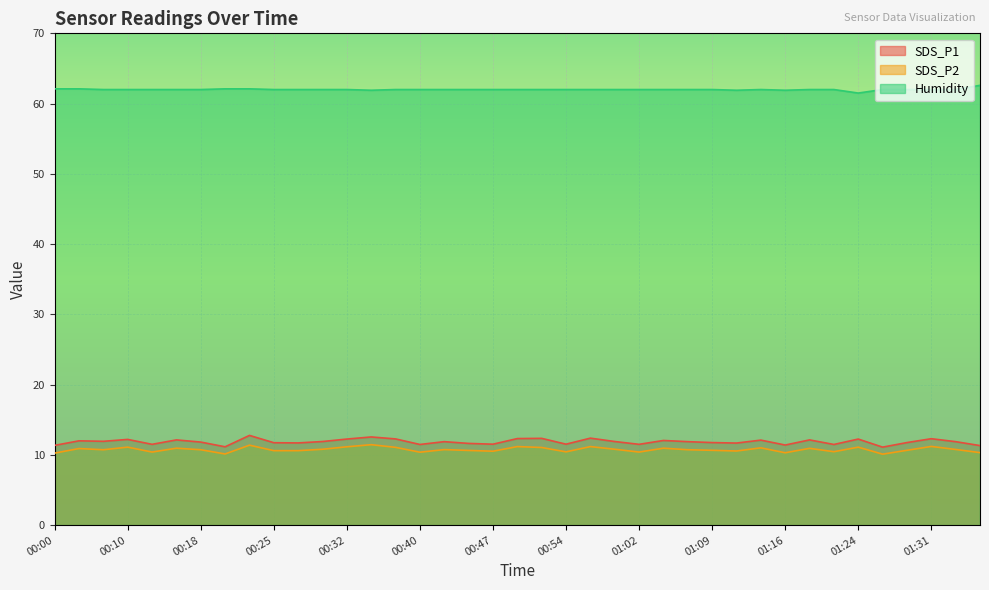

Reading left to right, transcribe all the data shown in this chart.

SDS_P1: 00:00=11.3	00:05=12.0	00:07=11.9	00:10=12.2	00:13=11.5	00:15=12.1	00:18=11.8	00:20=11.2	00:23=12.8	00:25=11.7	00:27=11.7	00:30=11.9	00:32=12.2	00:35=12.6	00:37=12.3	00:40=11.5	00:42=11.9	00:45=11.6	00:47=11.5	00:50=12.3	00:52=12.3	00:54=11.5	00:57=12.4	00:59=11.9	01:02=11.5	01:04=12.1	01:07=11.9	01:09=11.8	01:11=11.7	01:14=12.1	01:16=11.4	01:19=12.1	01:21=11.5	01:24=12.2	01:26=11.1	01:29=11.8	01:31=12.3	01:33=11.9	01:36=11.3
SDS_P2: 00:00=10.2	00:05=10.9	00:07=10.7	00:10=11.1	00:13=10.4	00:15=10.9	00:18=10.7	00:20=10.1	00:23=11.4	00:25=10.6	00:27=10.6	00:30=10.8	00:32=11.2	00:35=11.4	00:37=11.1	00:40=10.4	00:42=10.8	00:45=10.6	00:47=10.5	00:50=11.2	00:52=11.1	00:54=10.4	00:57=11.2	00:59=10.8	01:02=10.4	01:04=10.9	01:07=10.7	01:09=10.7	01:11=10.6	01:14=11.0	01:16=10.3	01:19=10.9	01:21=10.4	01:24=11.1	01:26=10.1	01:29=10.7	01:31=11.2	01:33=10.8	01:36=10.3
Humidity: 00:00=62.1	00:05=62.1	00:07=62.0	00:10=62.0	00:13=62.0	00:15=62.0	00:18=62.0	00:20=62.1	00:23=62.1	00:25=62.0	00:27=62.0	00:30=62.0	00:32=62.0	00:35=61.9	00:37=62.0	00:40=62.0	00:42=62.0	00:45=62.0	00:47=62.0	00:50=62.0	00:52=62.0	00:54=62.0	00:57=62.0	00:59=62.0	01:02=62.0	01:04=62.0	01:07=62.0	01:09=62.0	01:11=61.9	01:14=62.0	01:16=61.9	01:19=62.0	01:21=62.0	01:24=61.5	01:26=62.0	01:29=62.0	01:31=62.0	01:33=62.0	01:36=62.6